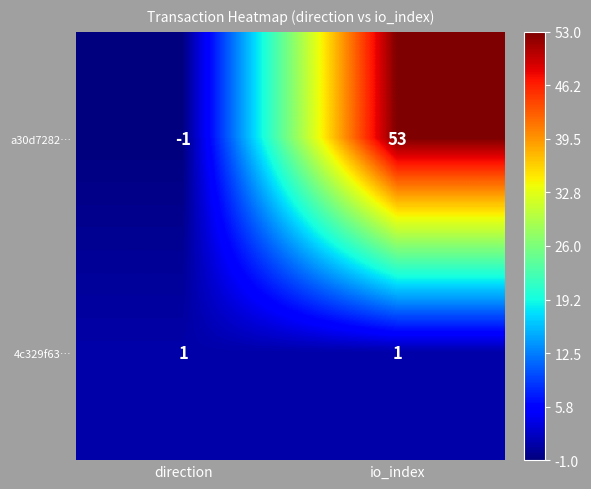

Rank the series by their average value, from lowest to highest.

4c329f63…, a30d7282…